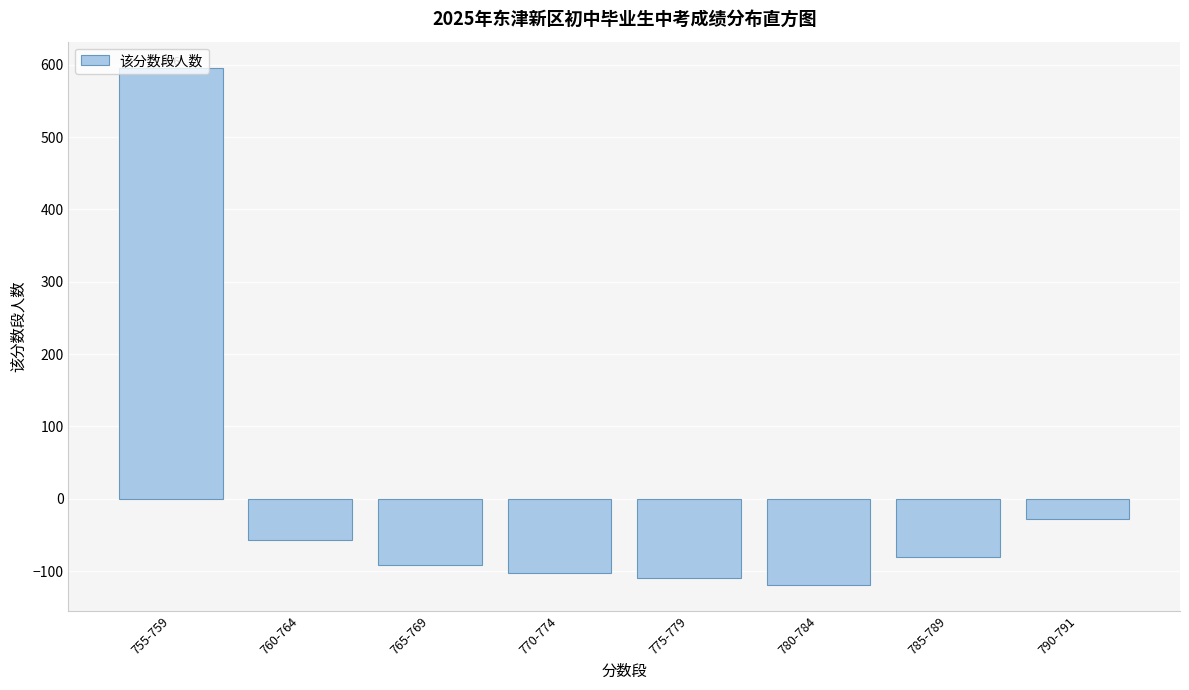

What is the sum of all values?

9